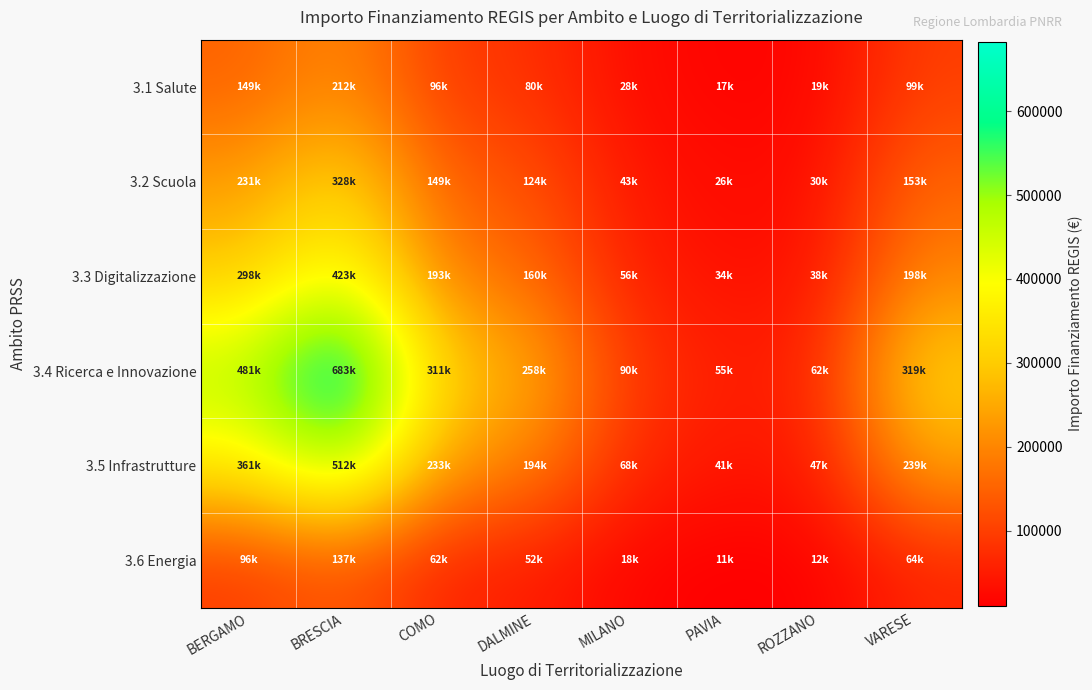

Count the number of categories in the chart.

8